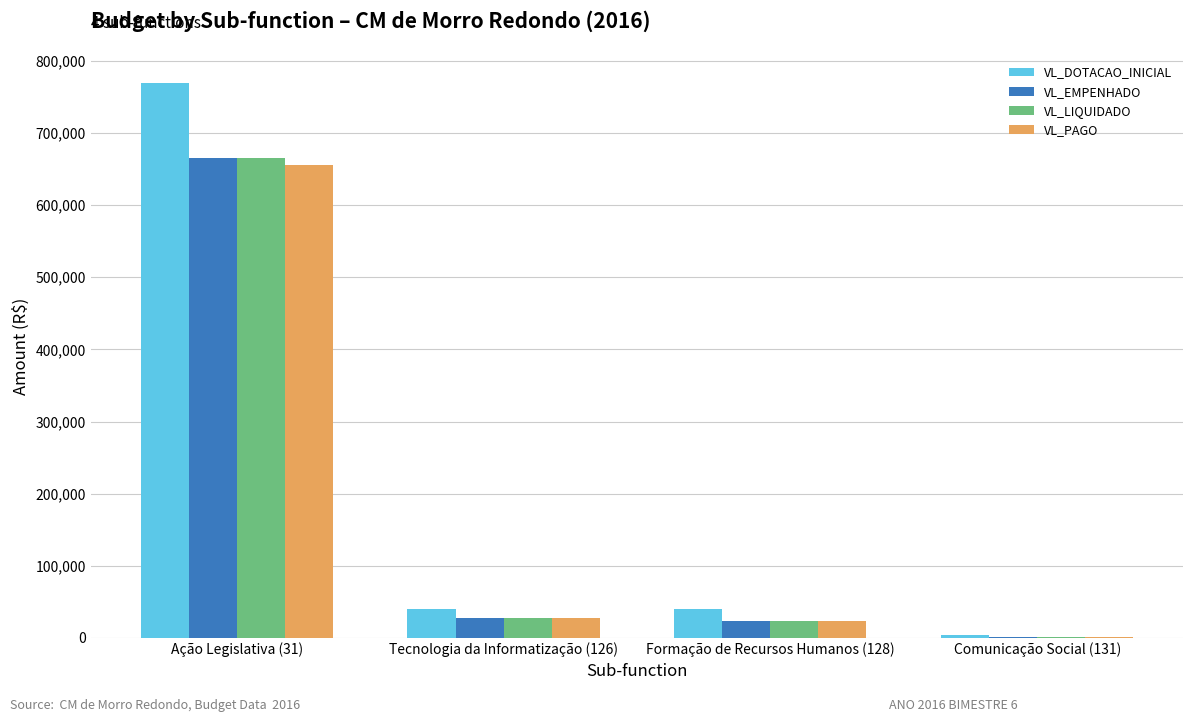

Which series changed the most between Ação Legislativa (31) and Tecnologia da Informatização (126)?

VL_DOTACAO_INICIAL